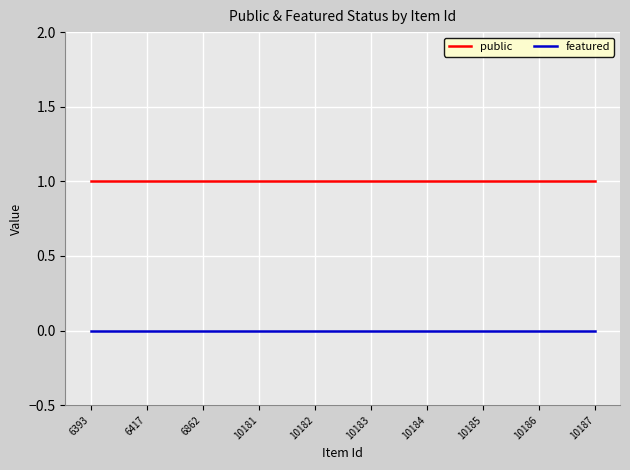

True or false: featured and public cross at least once.

False